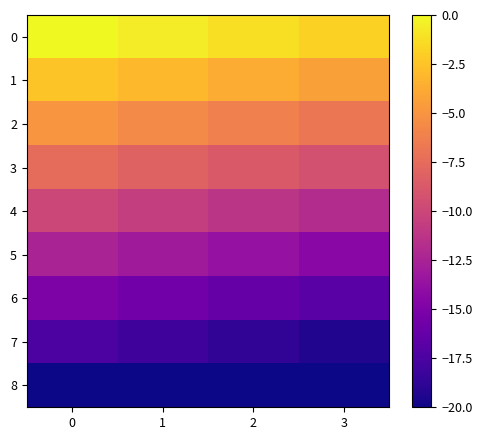

Reading left to right, what are all the values shown in this chart?

0: 0=-0.0	1=-0.6	2=-1.2	3=-1.9
1: 0=-2.5	1=-3.1	2=-3.8	3=-4.4
2: 0=-5.0	1=-5.6	2=-6.2	3=-6.9
3: 0=-7.5	1=-8.1	2=-8.8	3=-9.4
4: 0=-10.0	1=-10.6	2=-11.2	3=-11.9
5: 0=-12.5	1=-13.1	2=-13.8	3=-14.4
6: 0=-15.0	1=-15.6	2=-16.2	3=-16.9
7: 0=-17.5	1=-18.1	2=-18.8	3=-19.4
8: 0=-20.0	1=-20.0	2=-20.0	3=-20.0